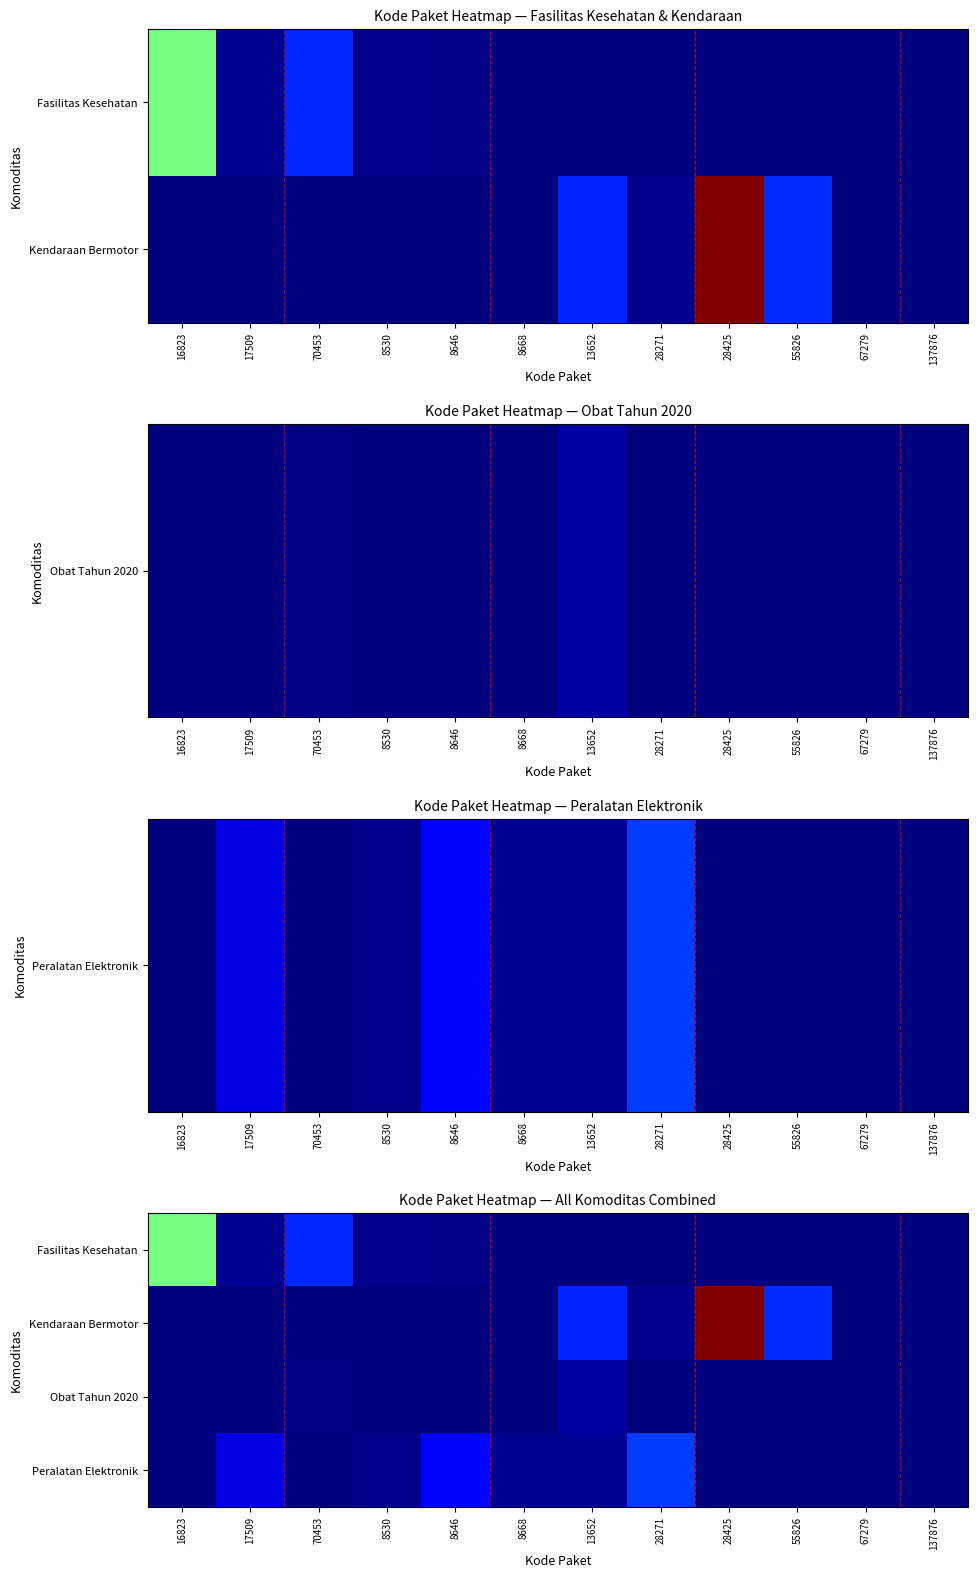

What is the difference between the maximum and minimum values in the Obat Tahun 2020 series?

98772570